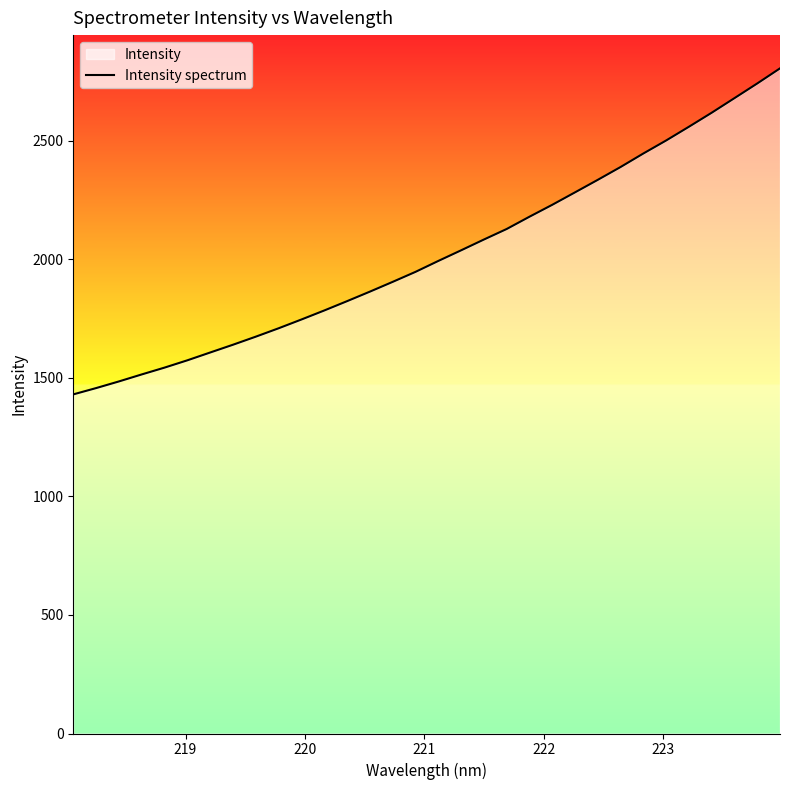

What is the difference between the maximum and minimum values?

1375.0